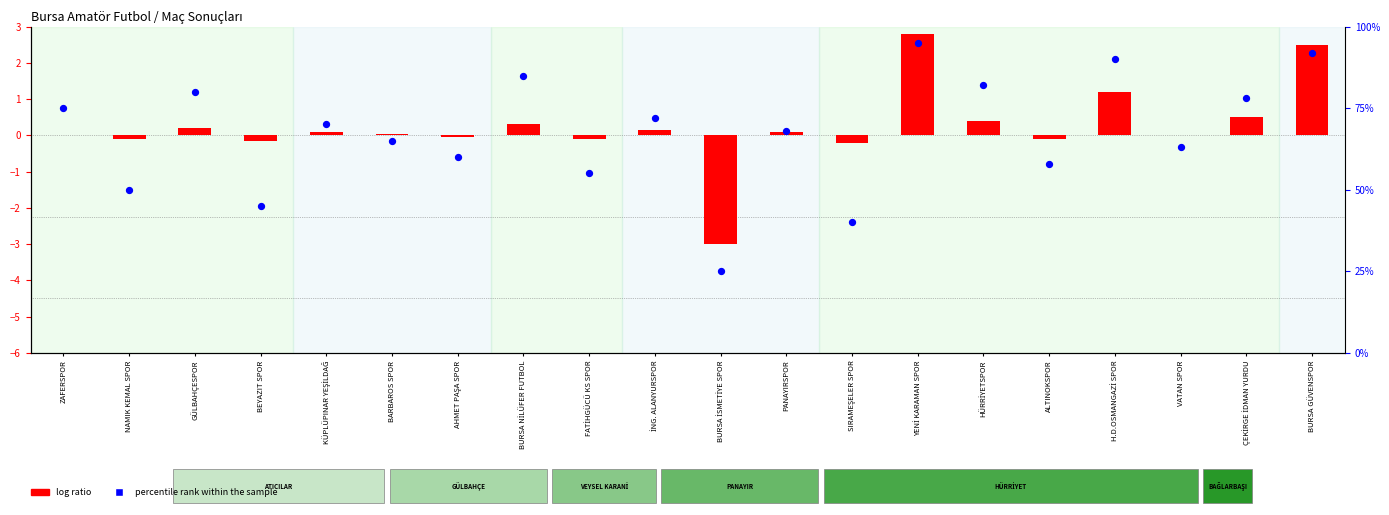

What is the total value across all series at HÜRRİYETSPOR?

82.4